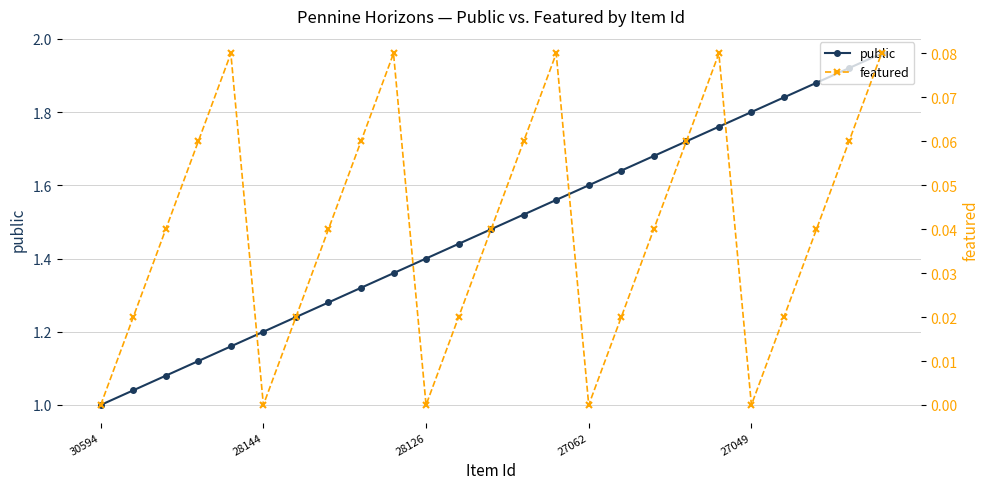

What are all the series names shown in the legend?

public, featured